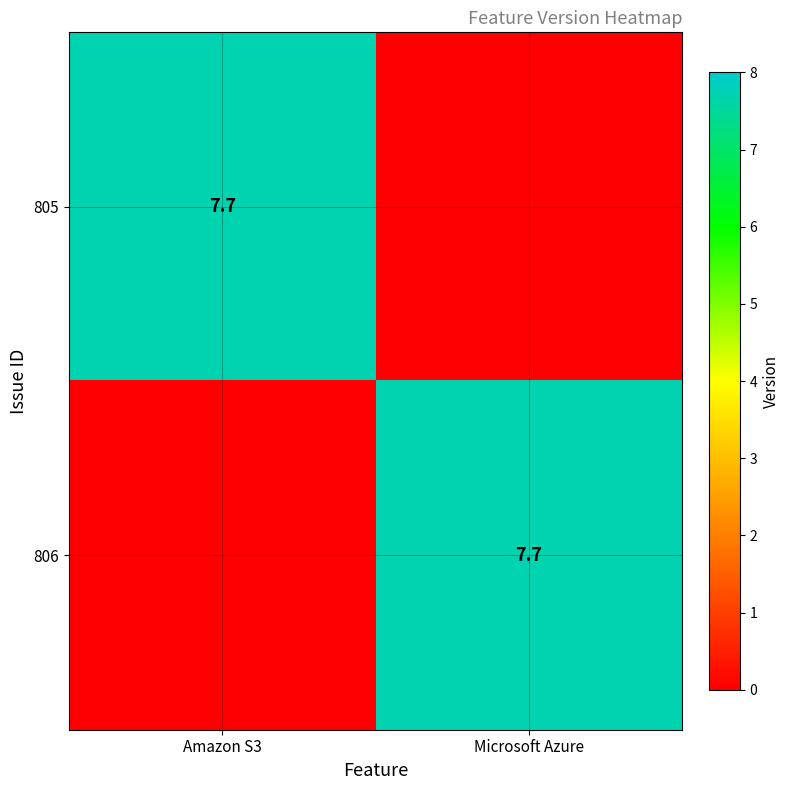

Is it true that 805 equals 12.8 at Amazon S3?

False